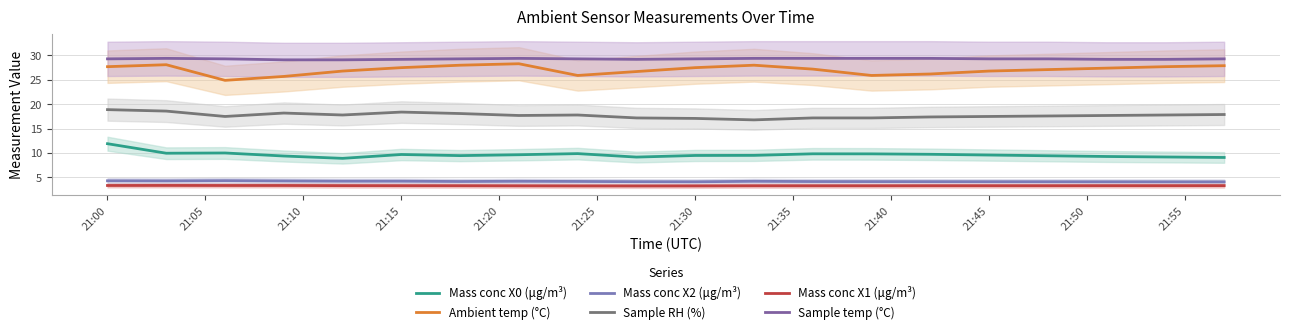

What are all the series names shown in the legend?

Mass conc X0 (μg/m³), Ambient temp (°C), Mass conc X2 (μg/m³), Sample RH (%), Mass conc X1 (μg/m³), Sample temp (°C)